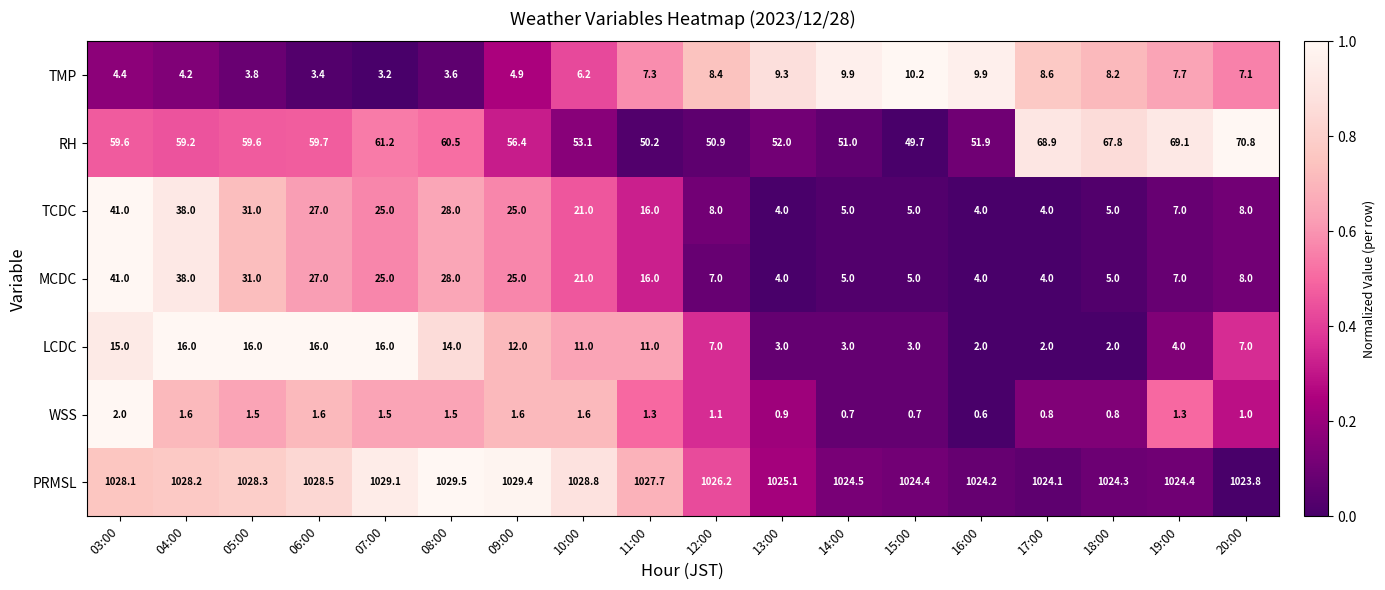

How many values in the MCDC series are below 16?

9